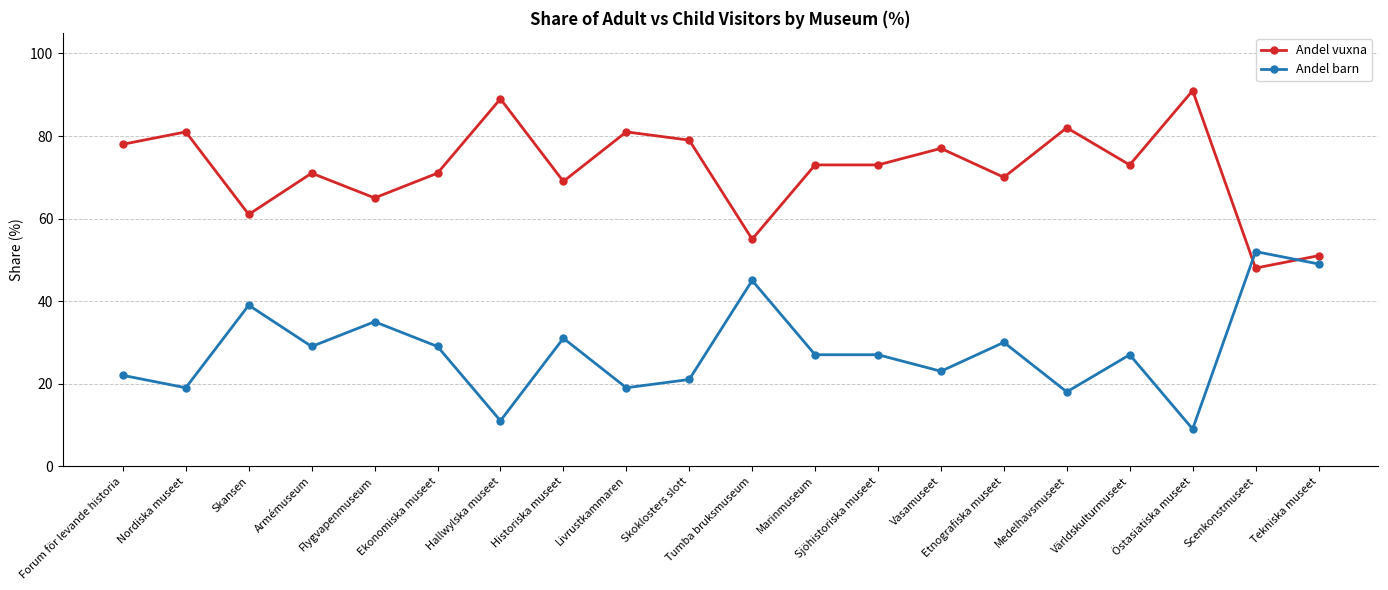

The Andel barn series shows 22 at Forum för levande historia. True or false?

True